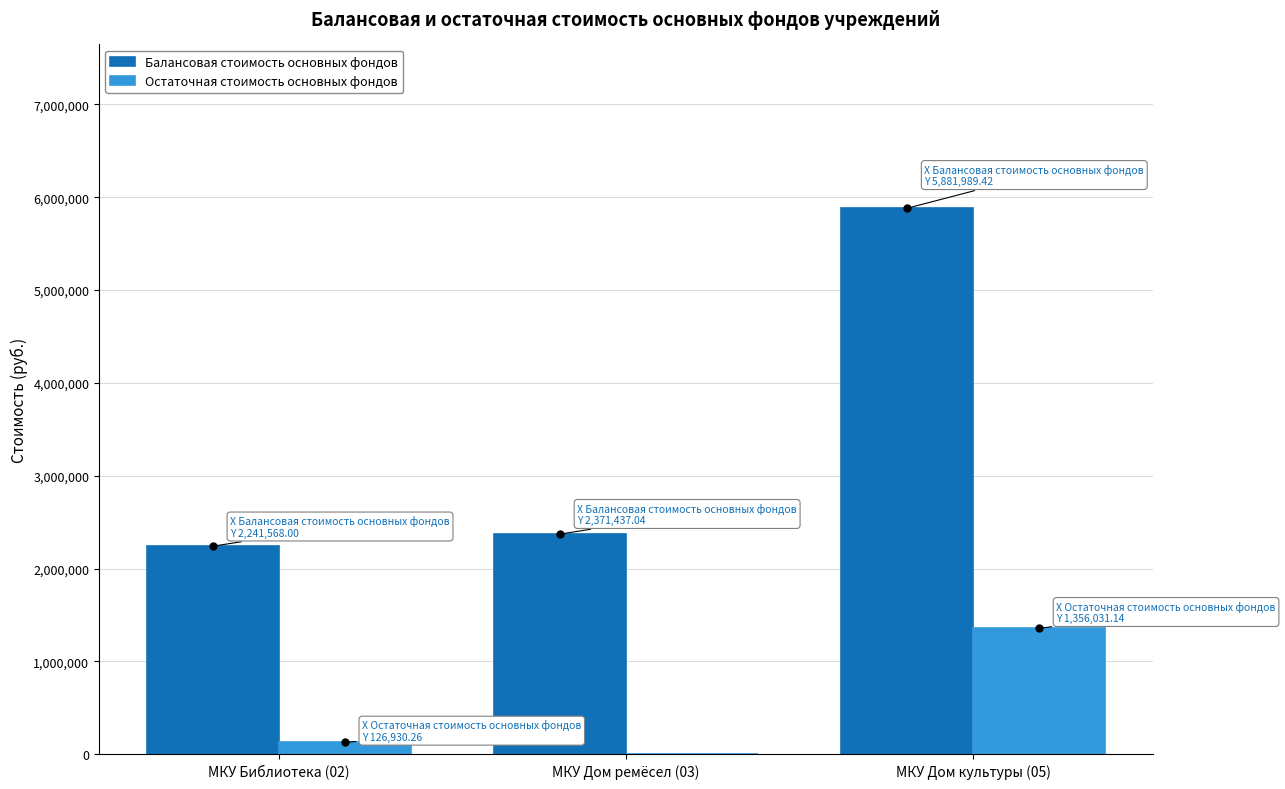

How many distinct data groups are displayed?

2